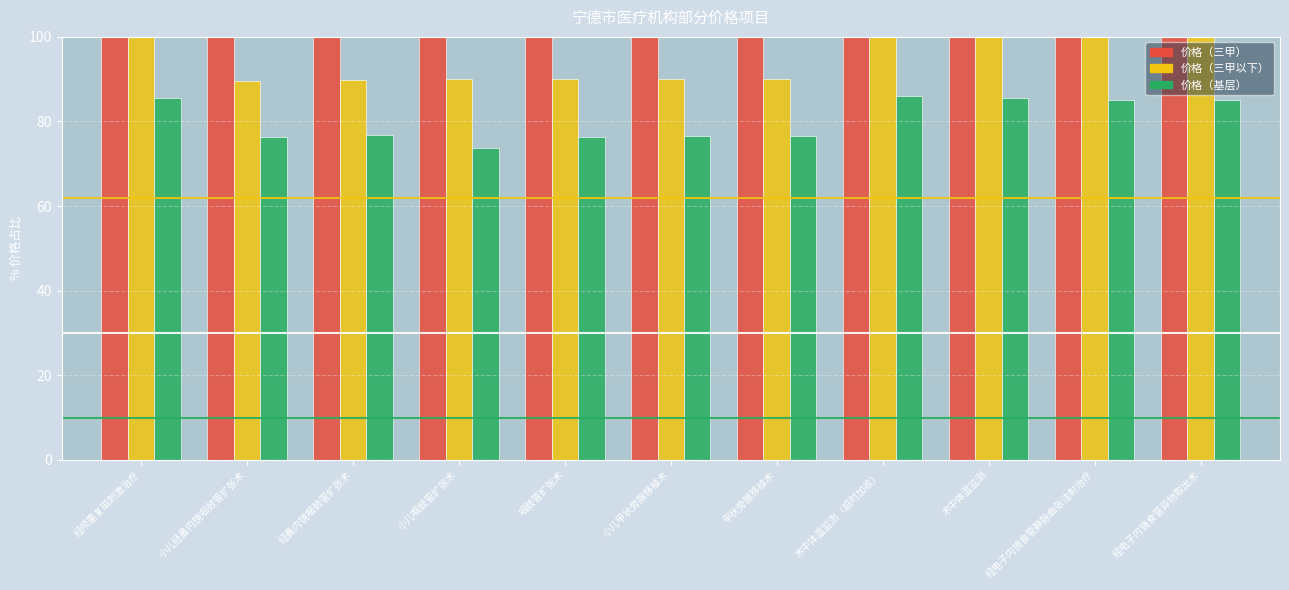

What is the value of the 价格（基层） bar at the 1st from the left?

85.6